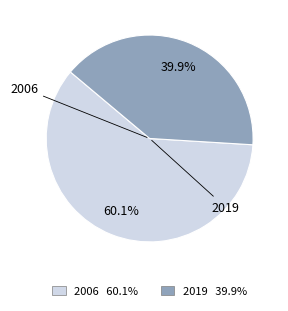

True or false: 2019 accounts for 31% of the total.

False